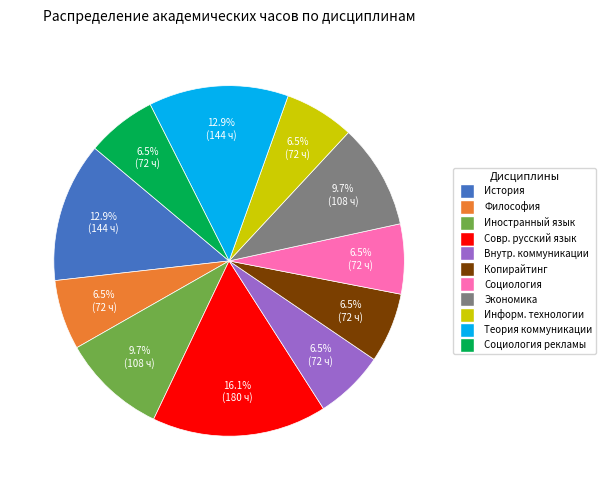

Does any single category account for the majority?

No